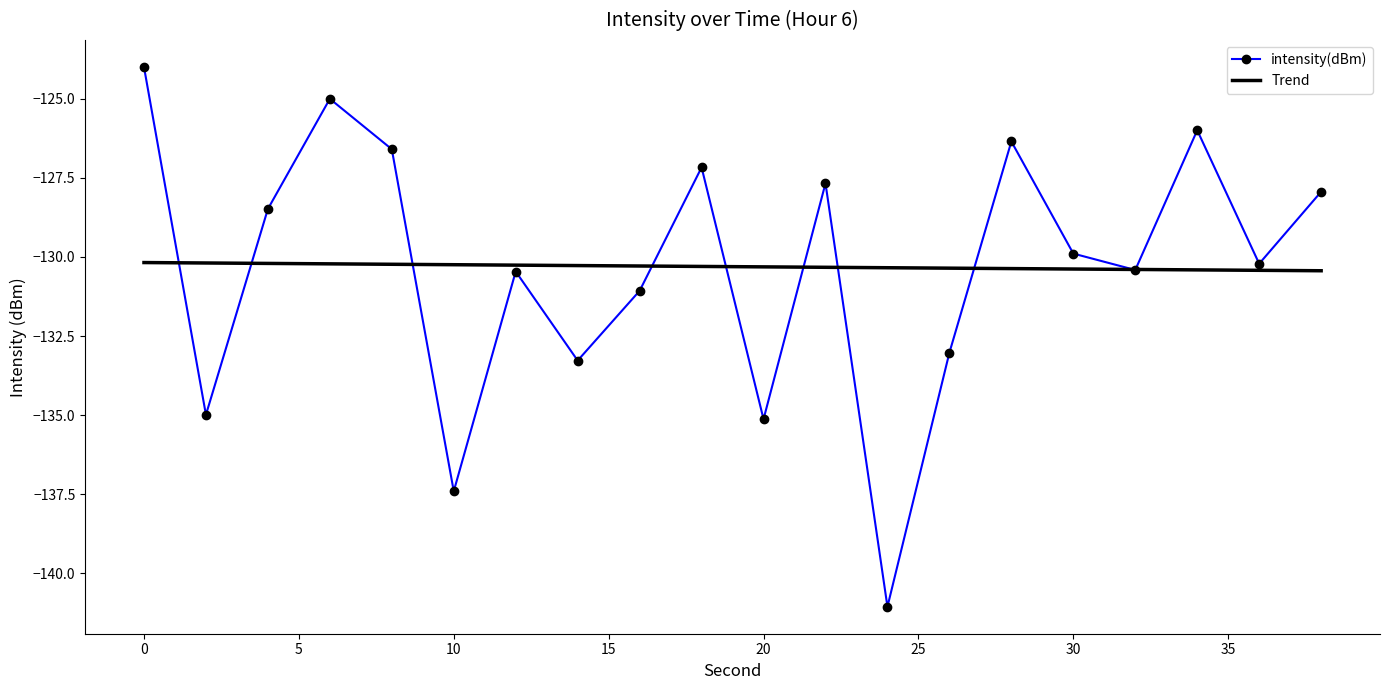

Which series ends up on top after the final intersection of intensity(dBm) and Trend?

intensity(dBm)